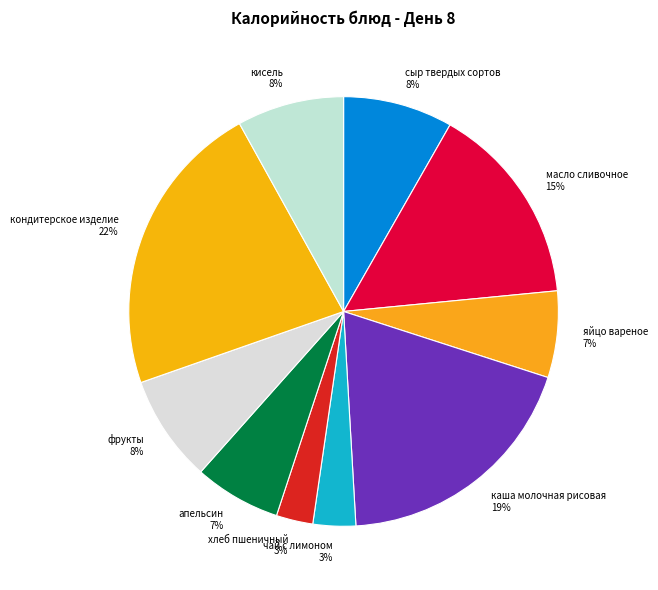

Between фрукты and яйцо вареное, which is larger?

фрукты